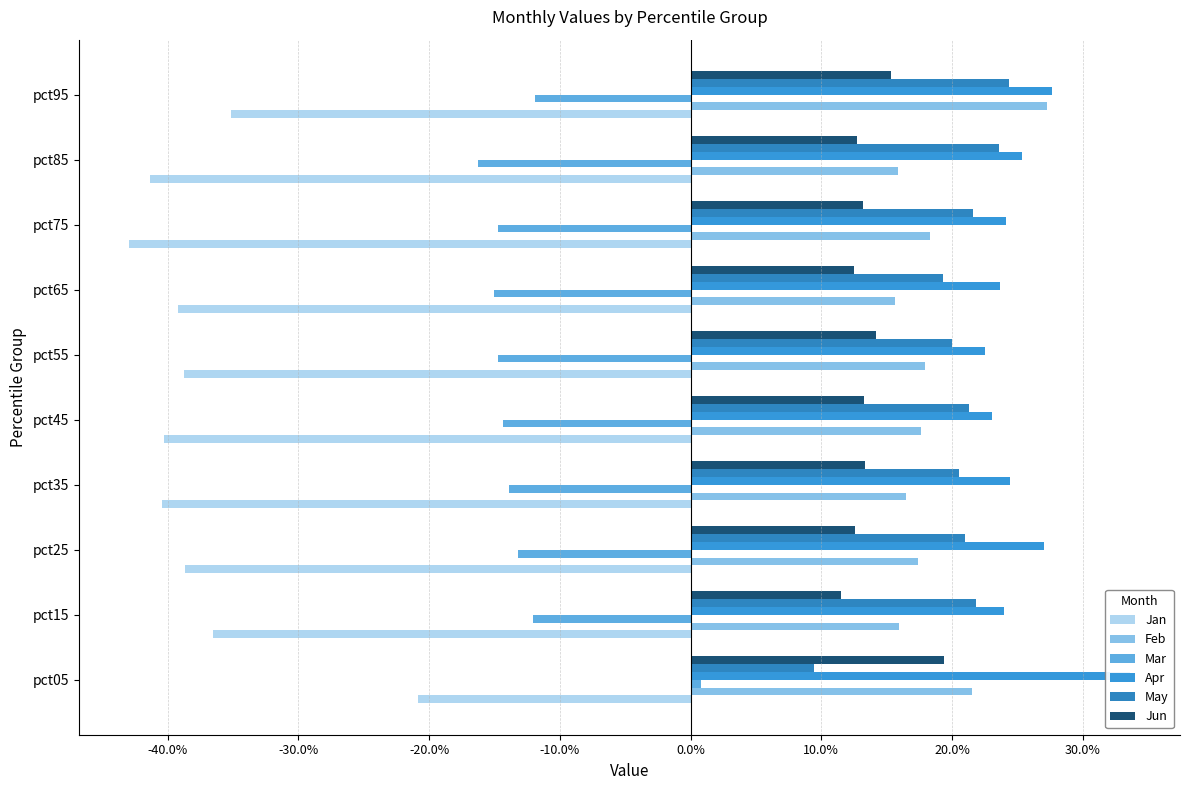

The value of Feb at pct75 is 0.2. True or false?

True